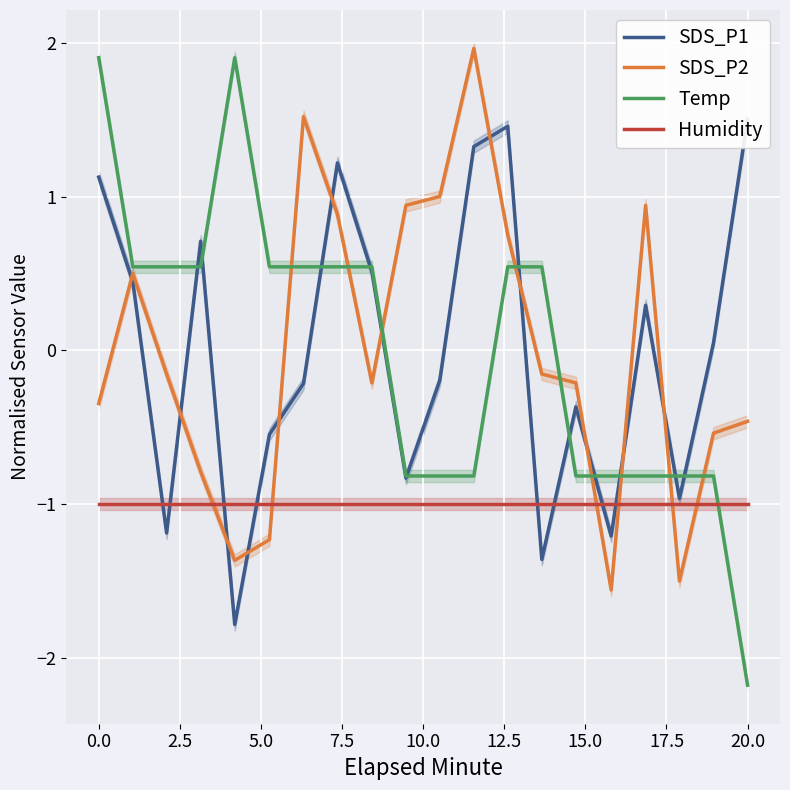

True or false: Temp has a value of -2.2 at 20.0.

True